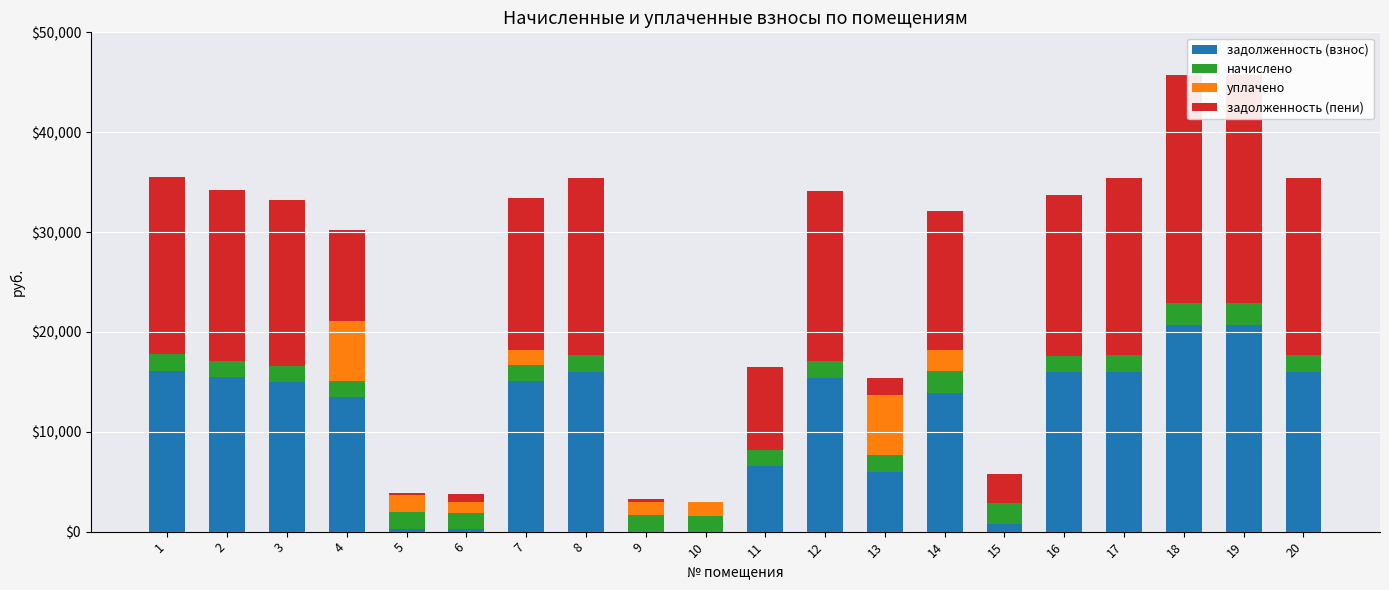

Is the value of начислено at 9 greater than the value of уплачено at 15?

Yes